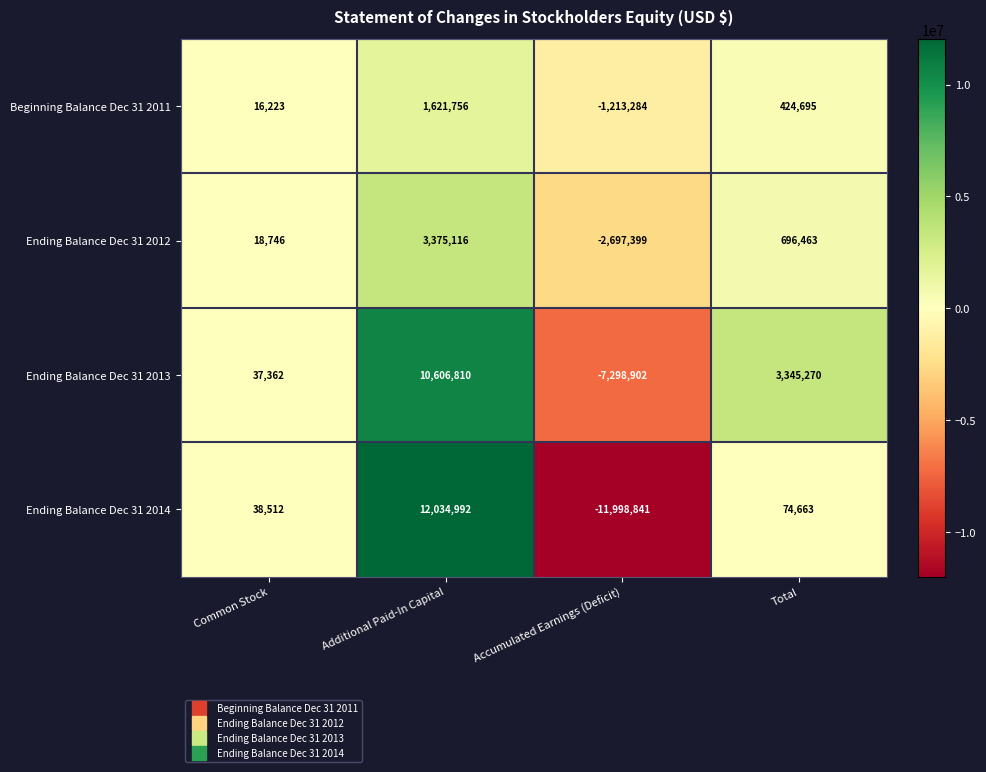

Which series has the widest spread of values?

Ending Balance Dec 31 2014